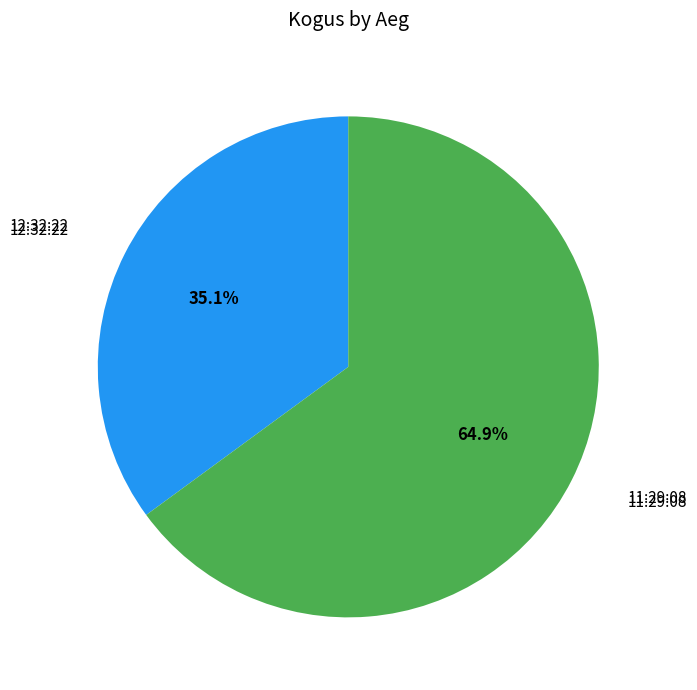

Is there a majority slice in this chart?

Yes